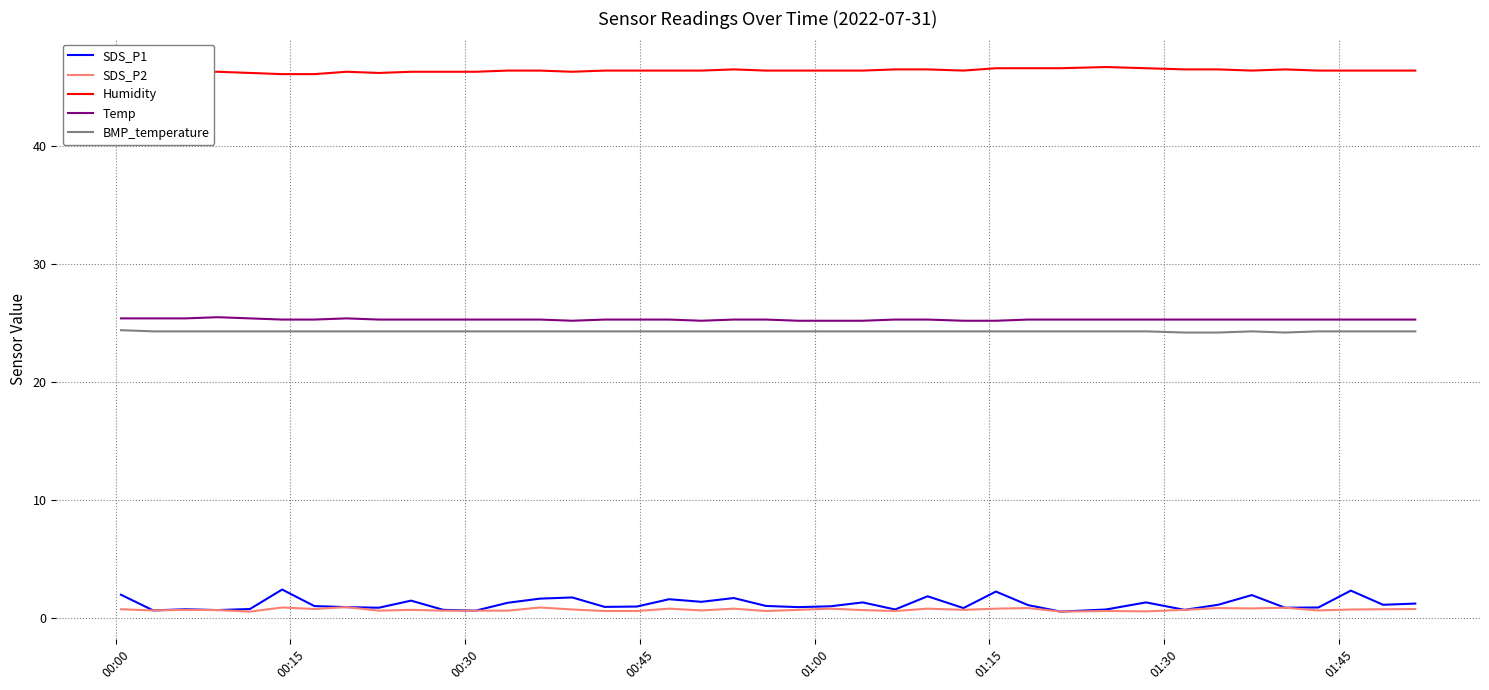

What is the maximum value for Temp?

25.5